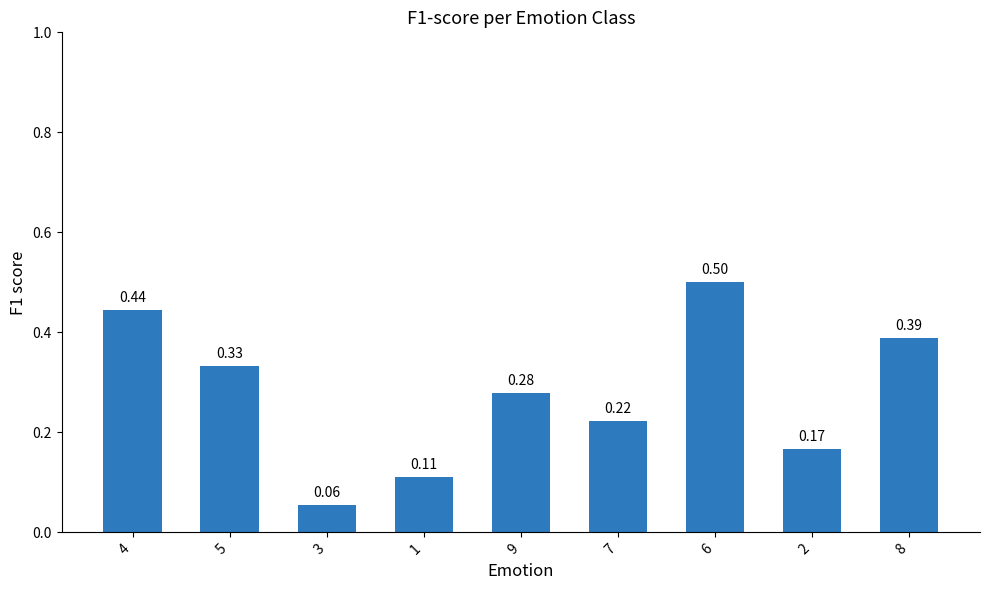

Does the chart contain stacked bars?

No